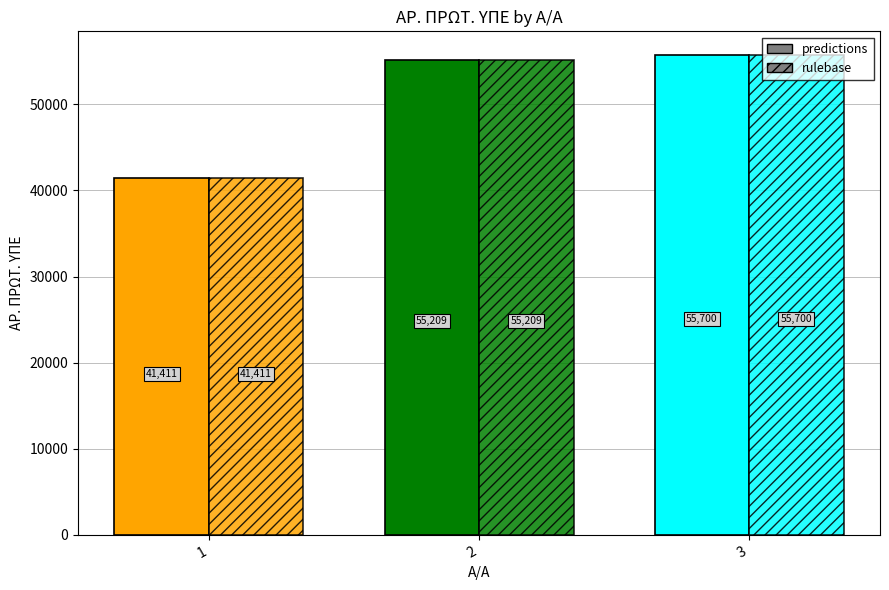

What is the value of the predictions bar at the 3rd from the left?

55700